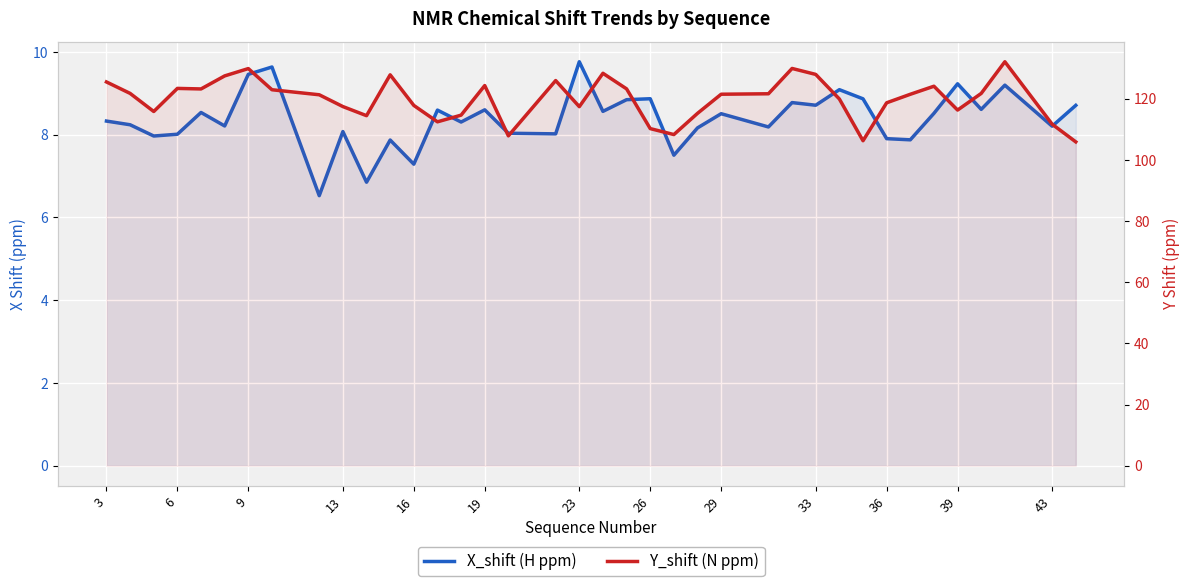

List the series in order of their peak value, lowest first.

X_shift (H ppm), Y_shift (N ppm)